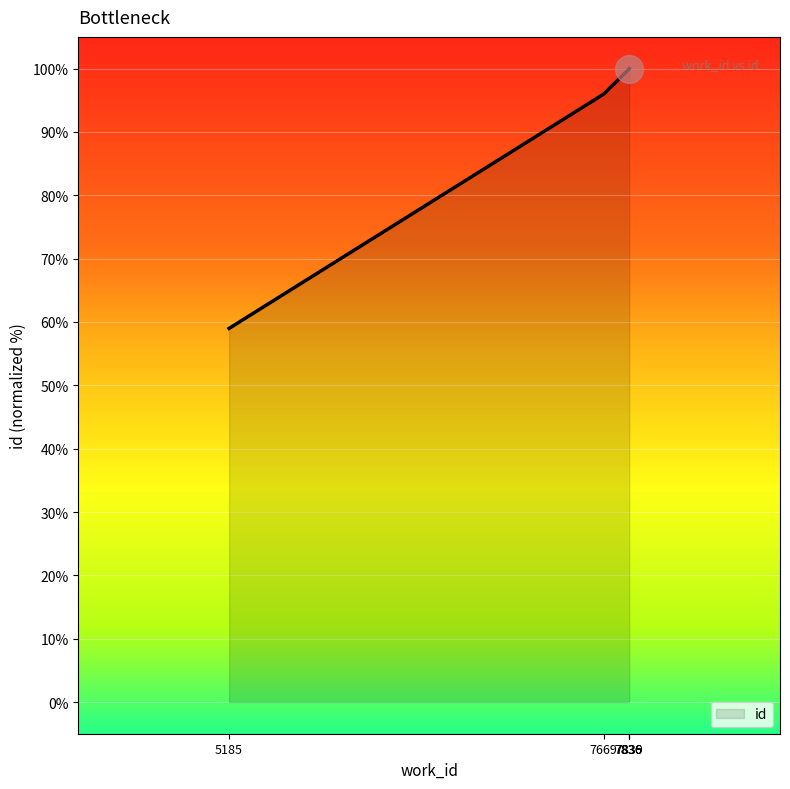

What is the ratio of the value at 7836 to the value at 7669?

1.0